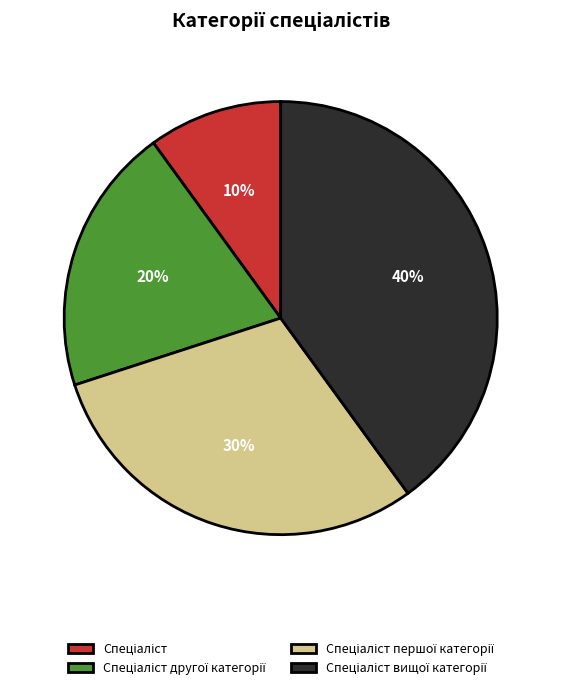

Does any single category account for the majority?

No